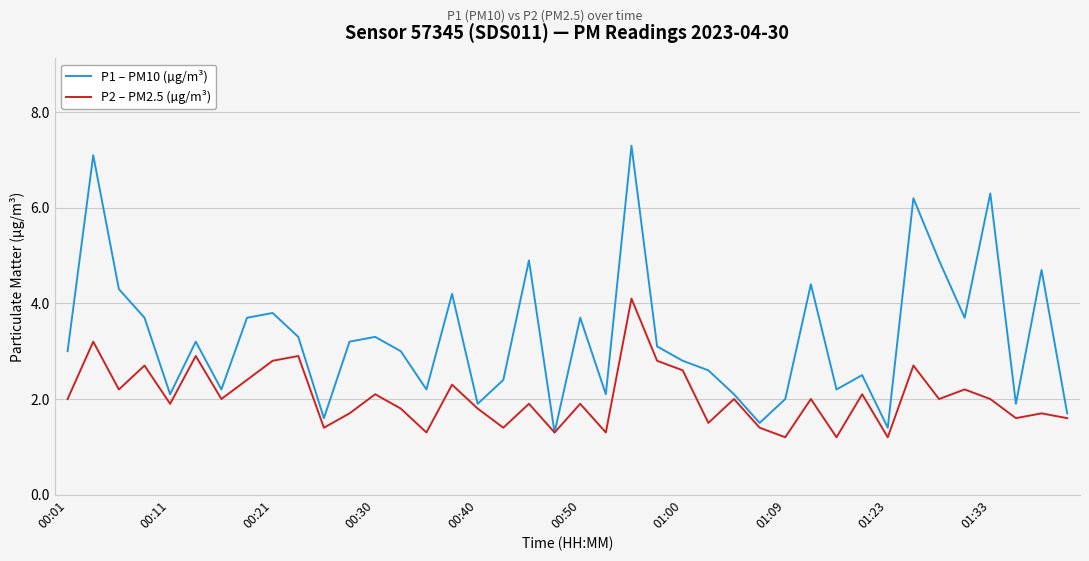

True or false: P1 – PM10 (µg/m³) has more than 1 interior local peaks.

True